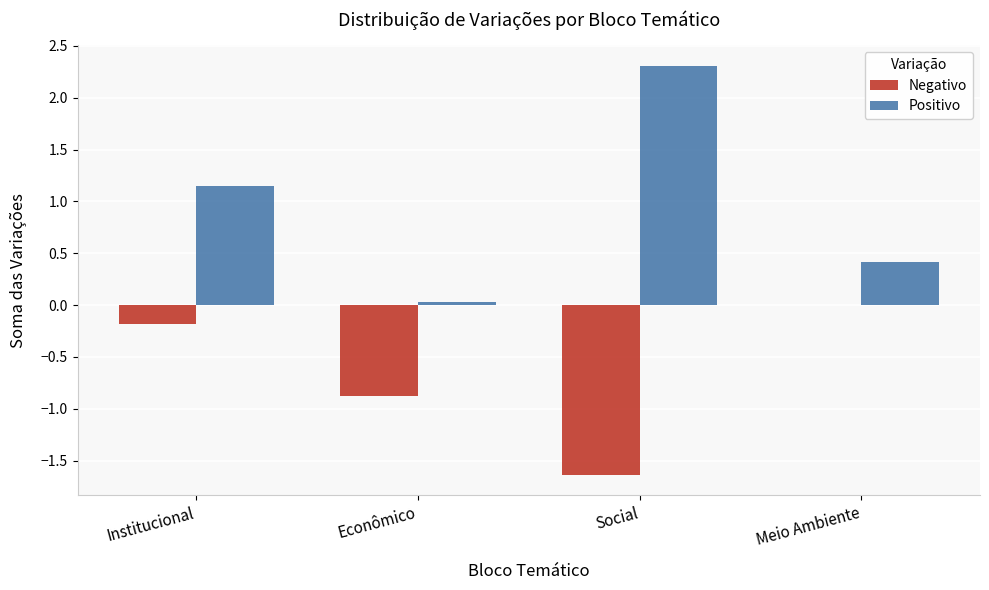

The Negativo series shows -0.7 at Meio Ambiente. True or false?

False